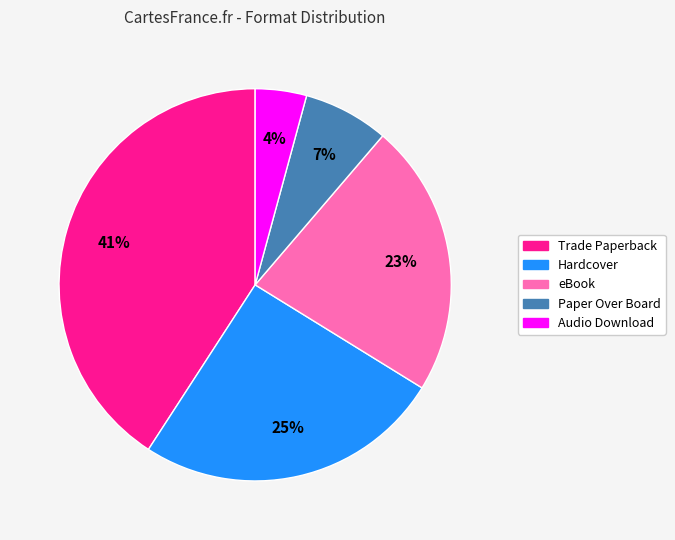

Is the sum of eBook and Audio Download greater than half?

No